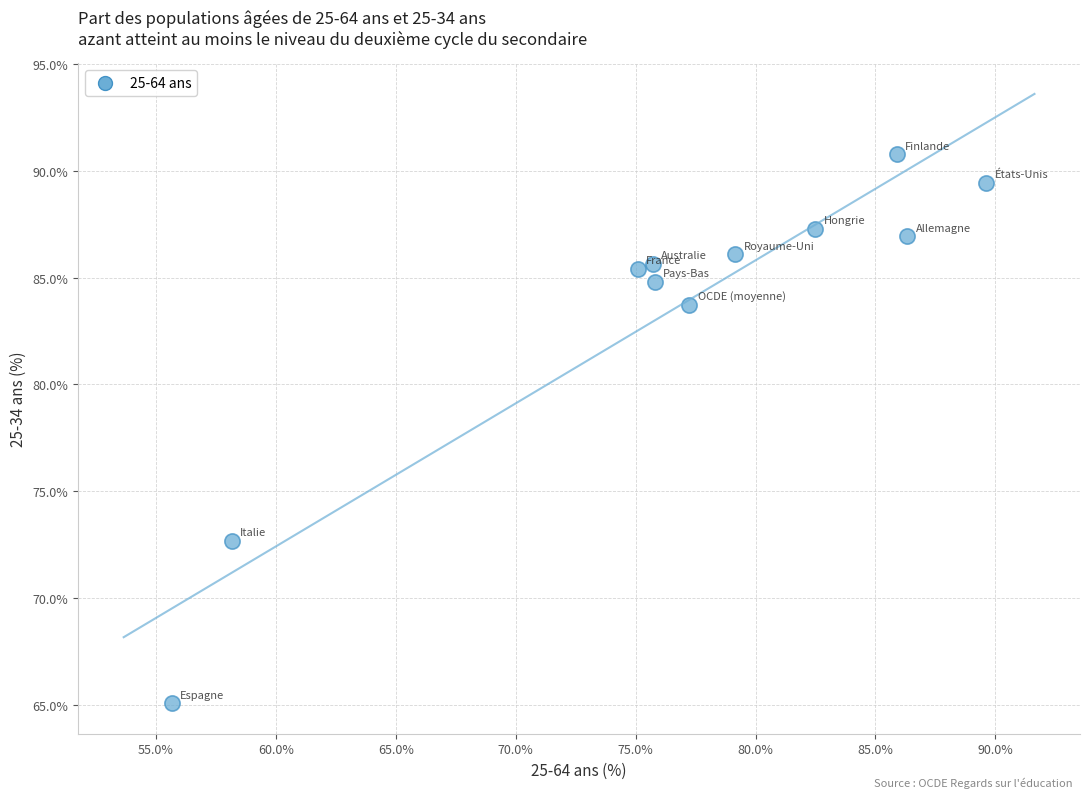

What is the average Y value?

83.5